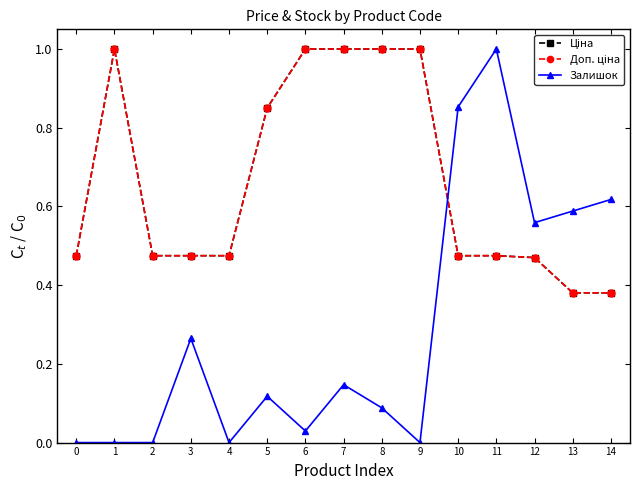

Does the chart have visible grid lines?

No